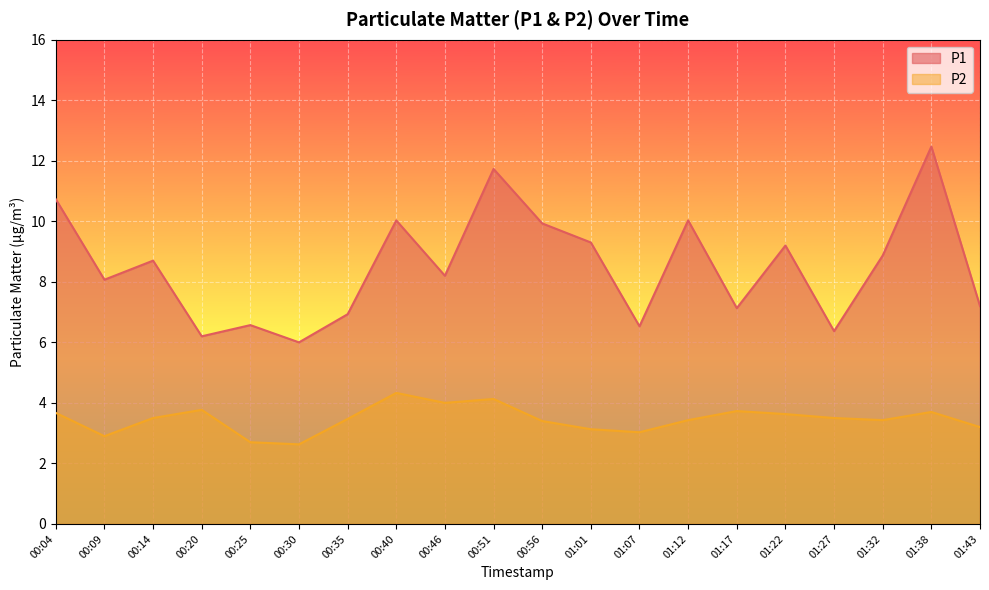

What is the value of the P1 point at the 12th from the left?

9.3